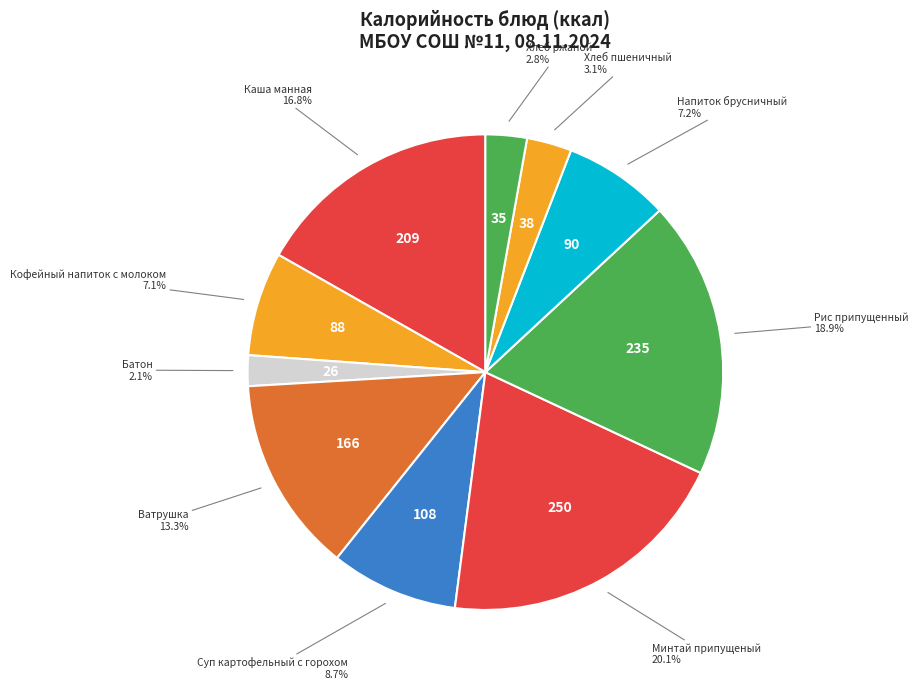

Rank the categories by value from lowest to highest.

Батон, Хлеб ржаной, Хлеб пшеничный, Кофейный напиток с молоком, Напиток брусничный, Суп картофельный с горохом, Ватрушка, Каша манная, Рис припущенный, Минтай припущеный